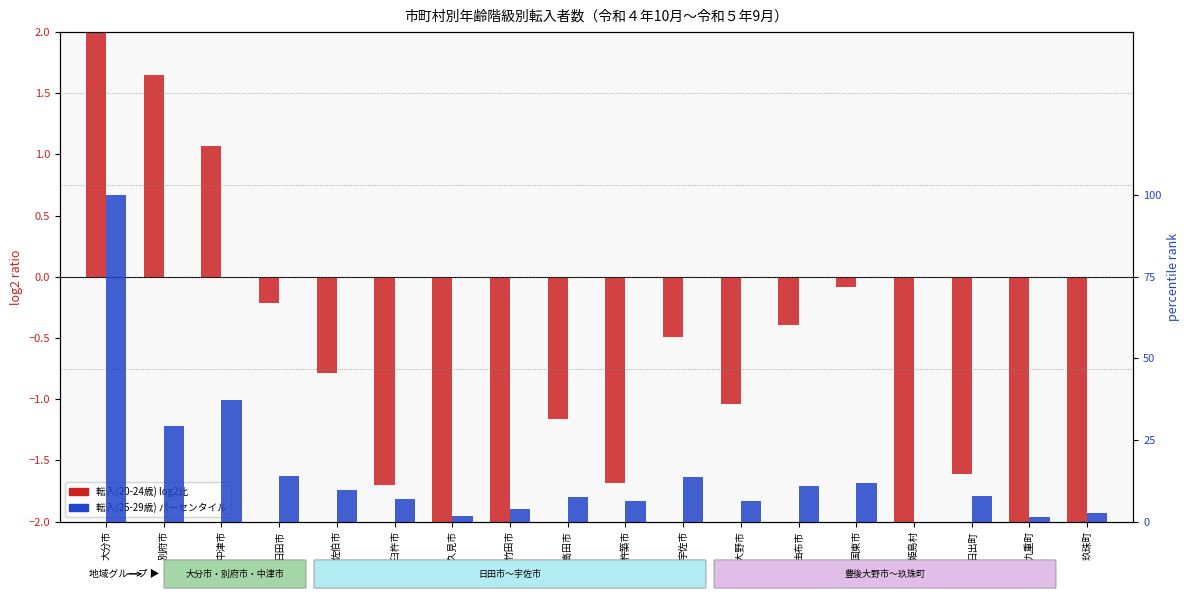

How many bars are there in total?

36